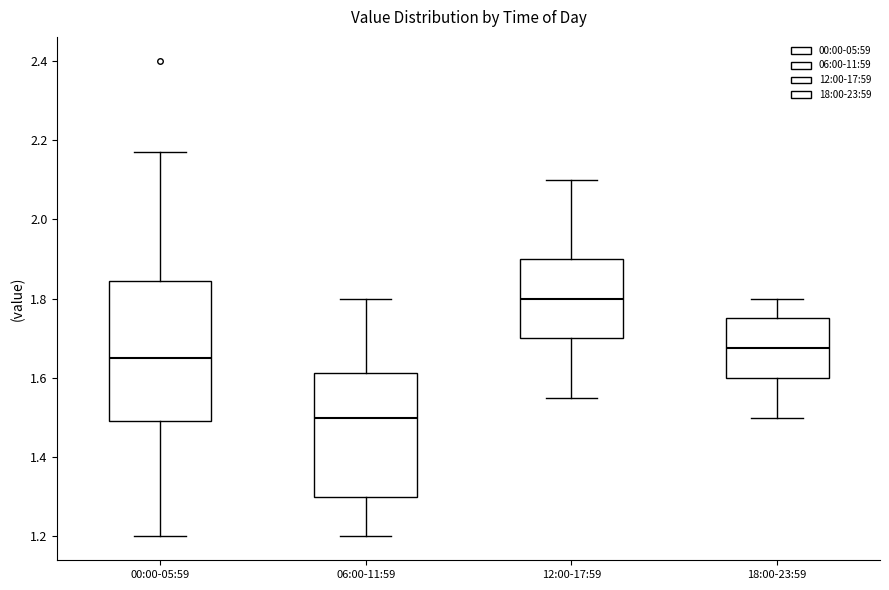

Reading left to right, transcribe this box plot: for each box, give where its median line is, the range the box spans, and where its two whiskers end, as read against the y-axis. The values are not printed on the chart, so give them approximately, as read against the axis.

00:00-05:59: median 1.66, box 1.50 to 1.84, whiskers 1.20 to 2.18
06:00-11:59: median 1.50, box 1.30 to 1.62, whiskers 1.20 to 1.80
12:00-17:59: median 1.80, box 1.70 to 1.90, whiskers 1.56 to 2.10
18:00-23:59: median 1.68, box 1.60 to 1.76, whiskers 1.50 to 1.80